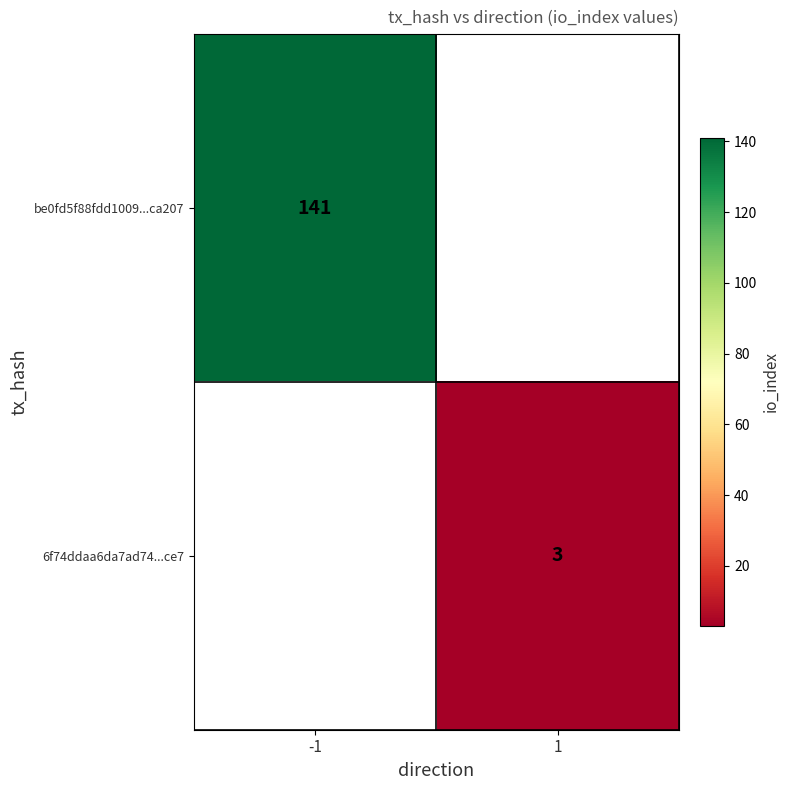

The 6f74ddaa6da7ad74...ce7 series shows 5 at 1. True or false?

False